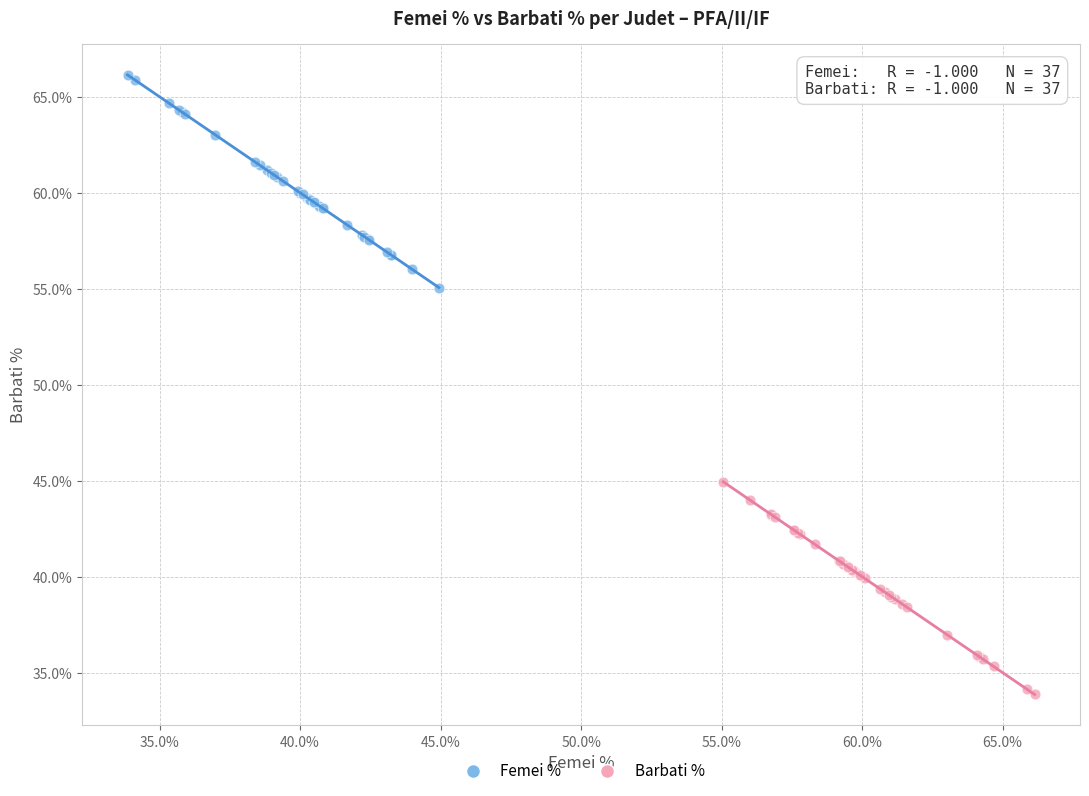

Which series reaches the minimum Y coordinate?

Barbati %